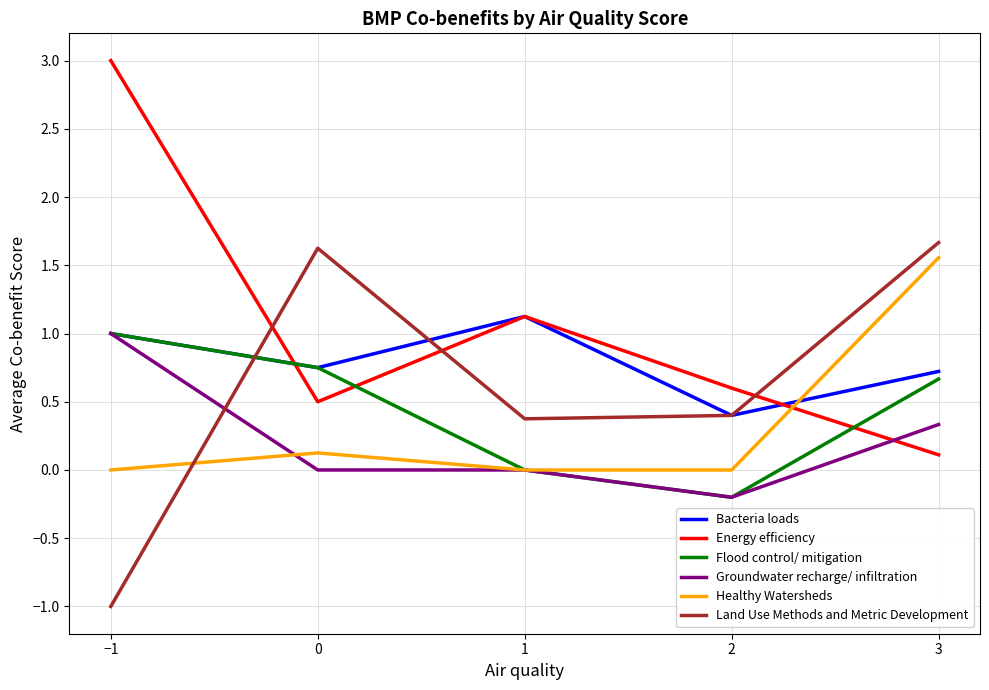

What is the difference between the highest and lowest values at −1?

4.0